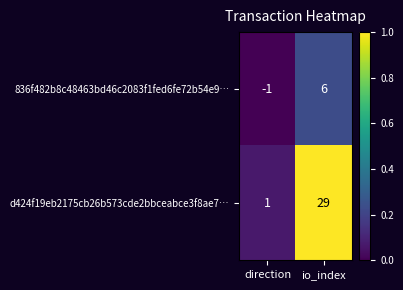

The 836f482b8c48463bd46c2083f1fed6fe72b54e9… series shows 6 at io_index. True or false?

True